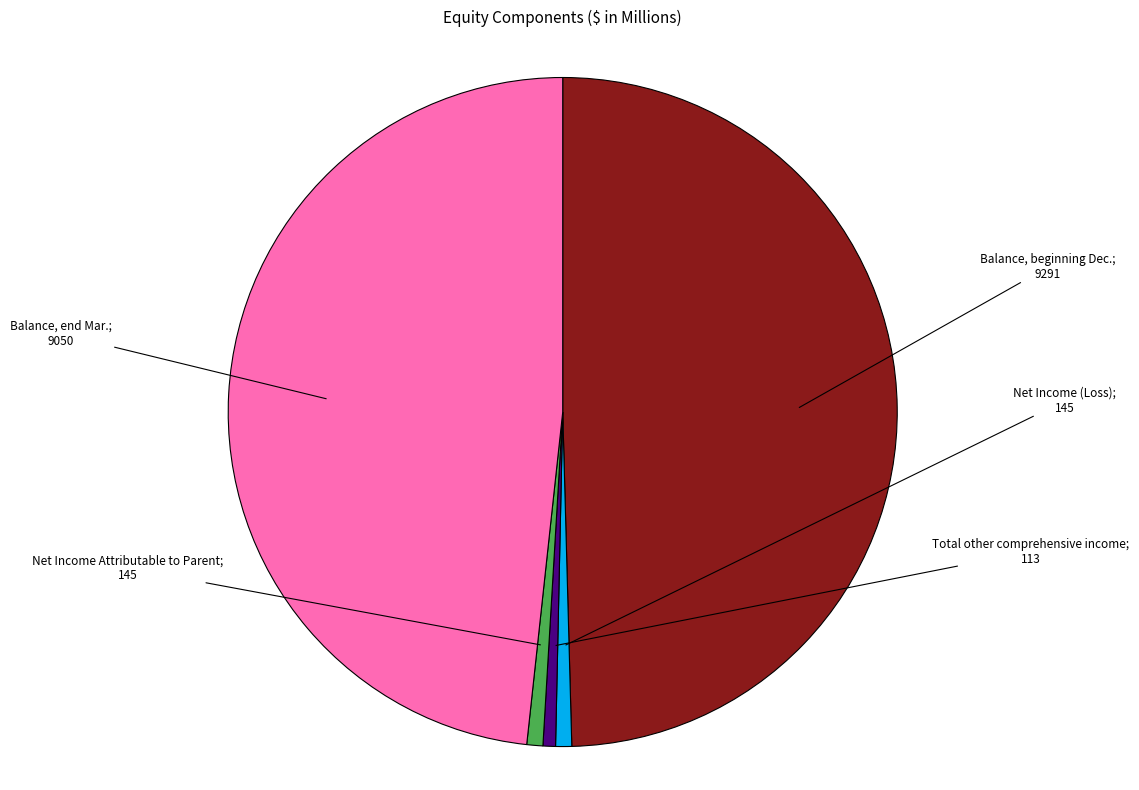

Is there any slice that represents more than half of the pie?

No